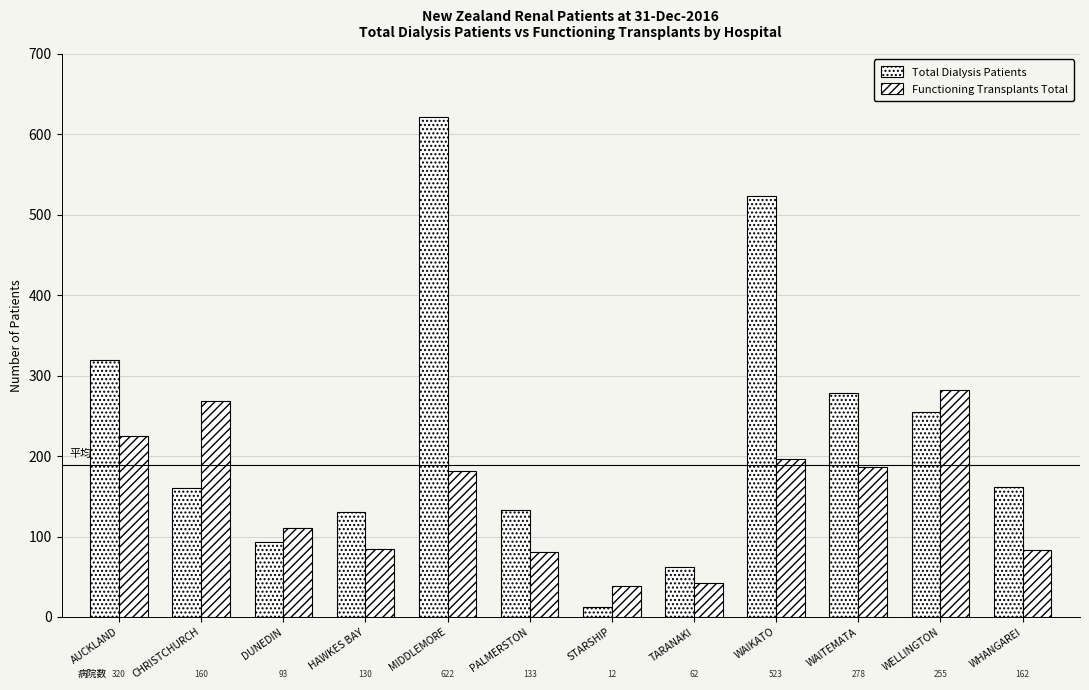

Reading left to right, extract all data points from this chart.

Total Dialysis Patients: AUCKLAND=320	CHRISTCHURCH=160	DUNEDIN=93	HAWKES BAY=130	MIDDLEMORE=622	PALMERSTON=133	STARSHIP=12	TARANAKI=62	WAIKATO=523	WAITEMATA=278	WELLINGTON=255	WHANGAREI=162
Functioning Transplants Total: AUCKLAND=225	CHRISTCHURCH=269	DUNEDIN=111	HAWKES BAY=84	MIDDLEMORE=181	PALMERSTON=81	STARSHIP=39	TARANAKI=42	WAIKATO=197	WAITEMATA=187	WELLINGTON=282	WHANGAREI=83